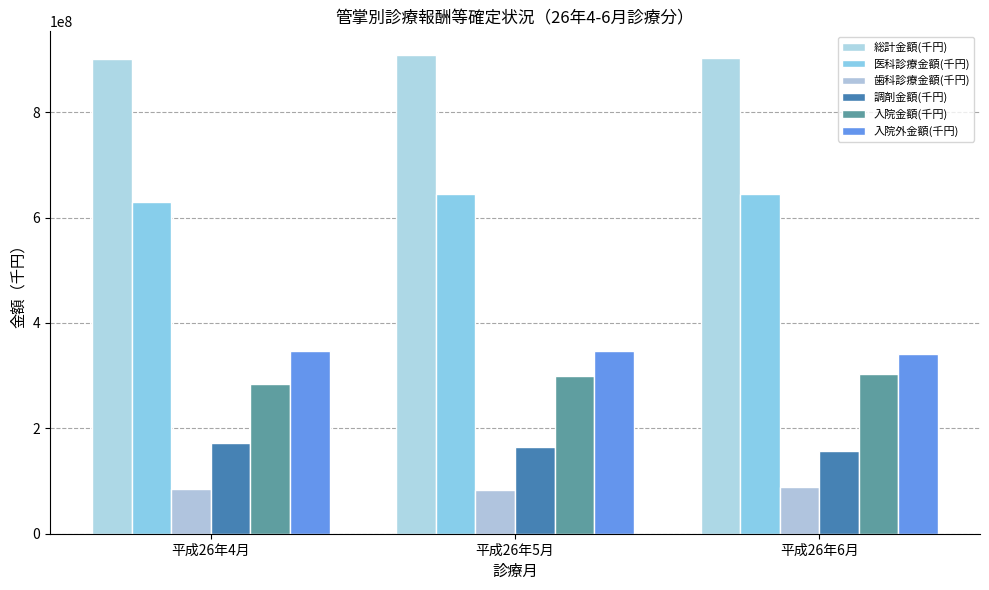

What value does the 総計金額(千円) series have at 平成26年6月?

903539355.8